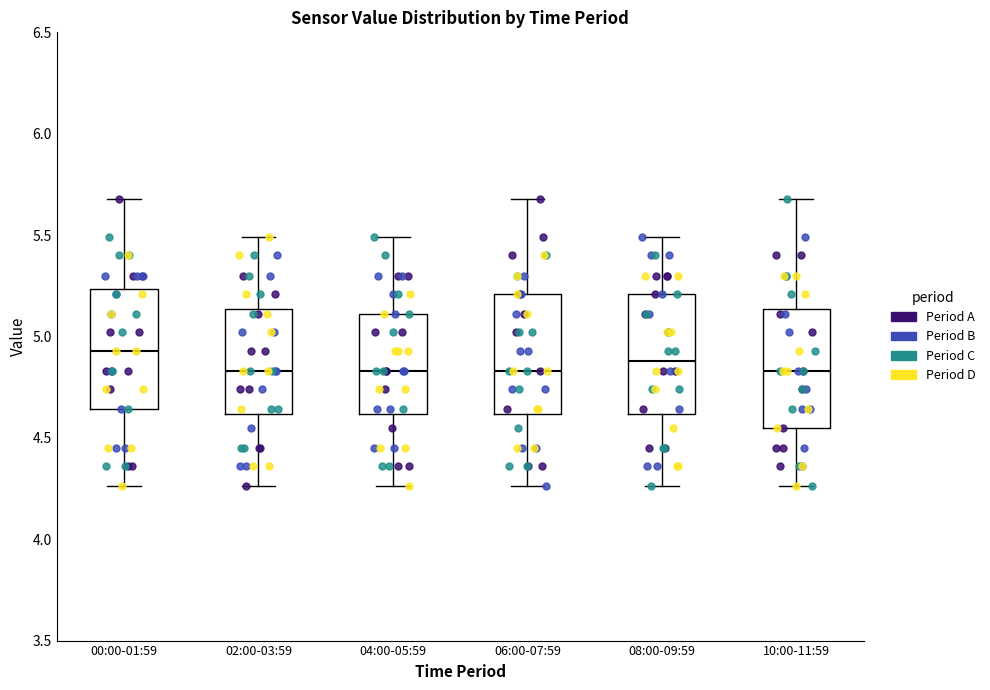

Reading left to right, read every box against the y-axis: the position of its median line, the range the box covers, and the ends of its whiskers. The values are not printed on the chart, so give them approximately, as read against the axis.

00:00-01:59: median 4.95, box 4.65 to 5.25, whiskers 4.25 to 5.70
02:00-03:59: median 4.85, box 4.60 to 5.15, whiskers 4.25 to 5.50
04:00-05:59: median 4.85, box 4.60 to 5.10, whiskers 4.25 to 5.50
06:00-07:59: median 4.85, box 4.60 to 5.20, whiskers 4.25 to 5.70
08:00-09:59: median 4.90, box 4.60 to 5.20, whiskers 4.25 to 5.50
10:00-11:59: median 4.85, box 4.55 to 5.15, whiskers 4.25 to 5.70